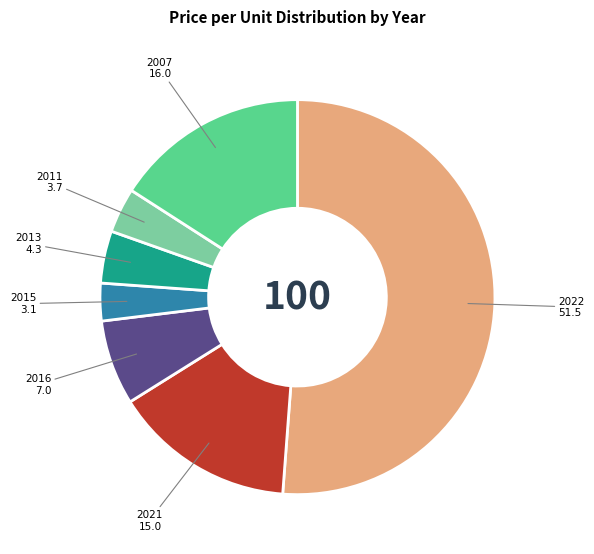

Does any single category account for the majority?

Yes